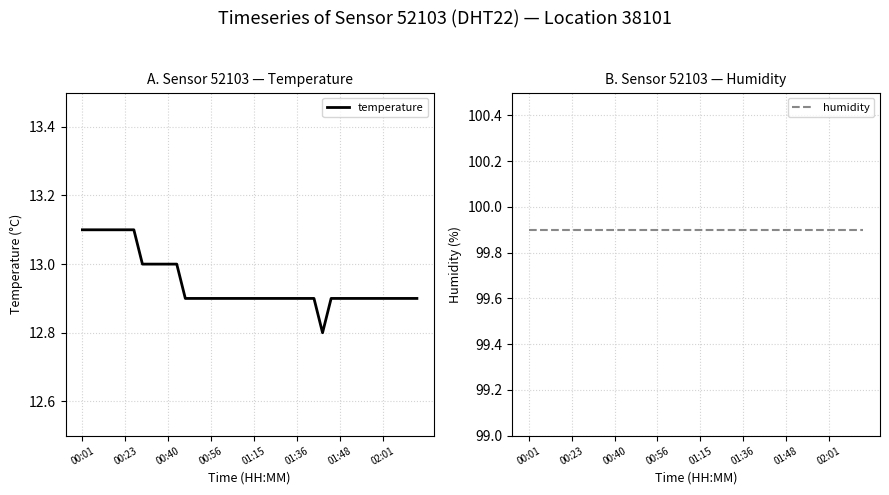

True or false: humidity and temperature cross at least once.

False